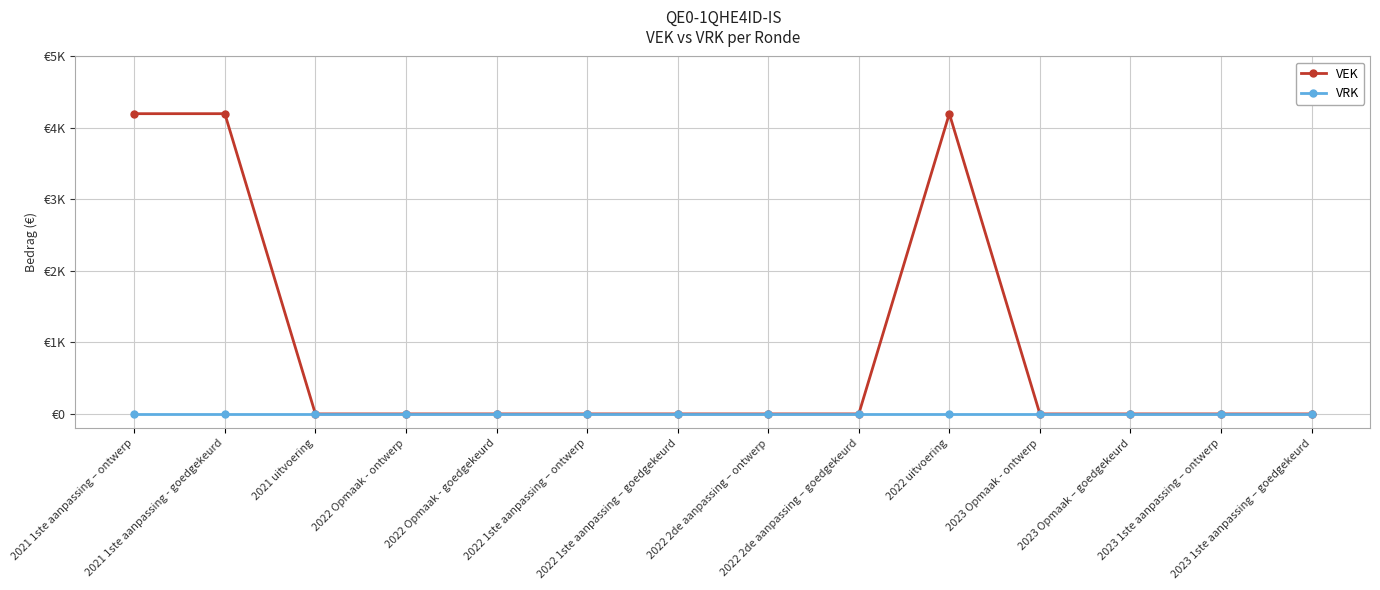

Is this an area chart (filled region under the line)?

No